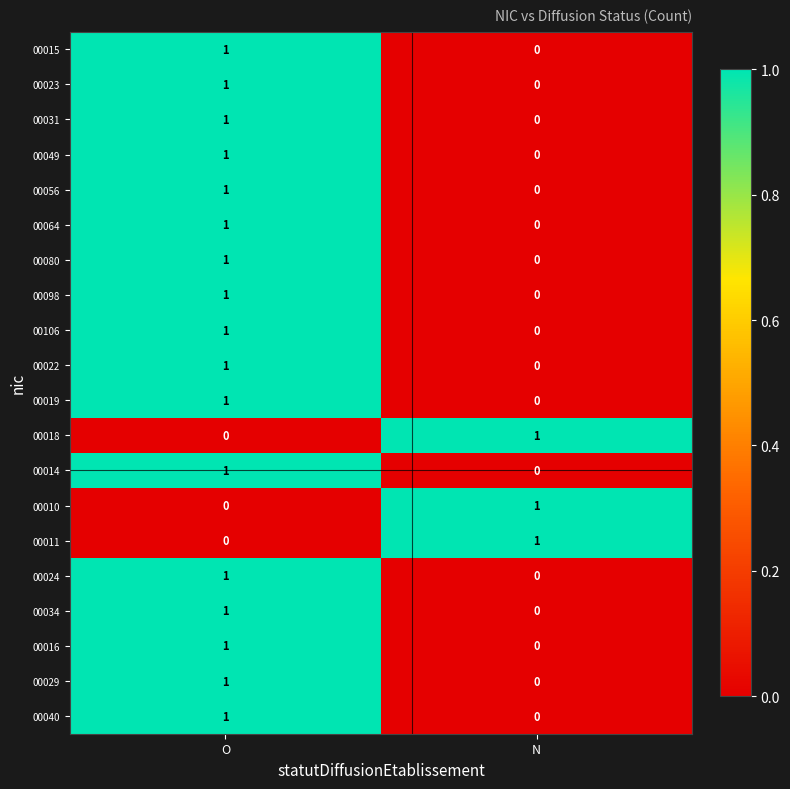

At which label is 00080 closest to 0?

N